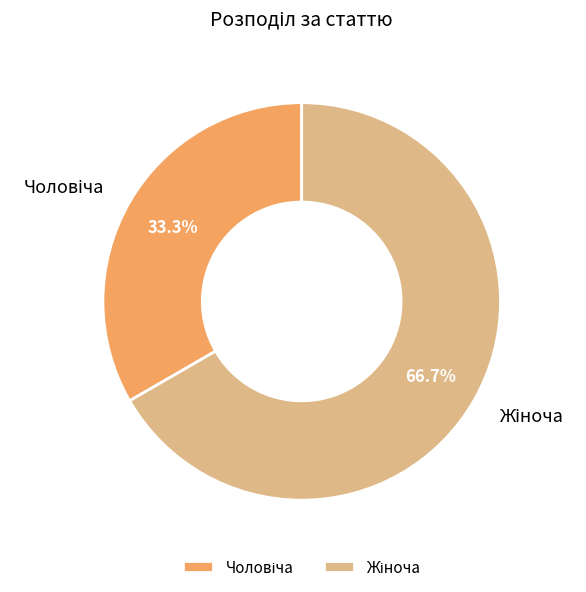

Count the number of slices in the pie.

2